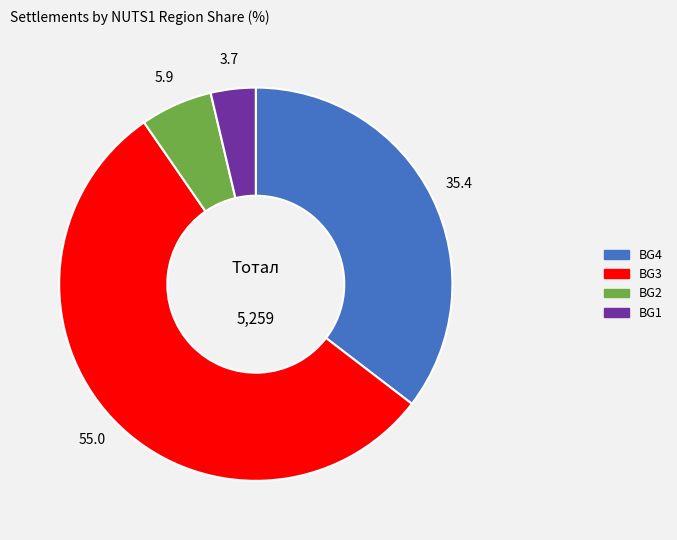

Do BG2 and BG4 together represent more than half of the pie?

No